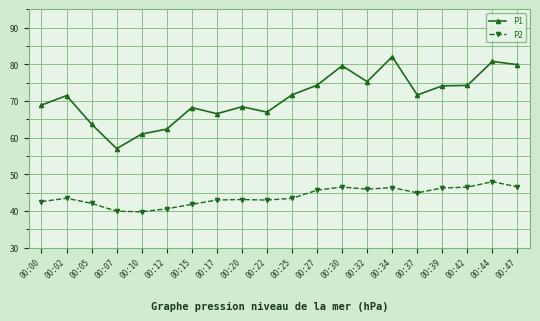

True or false: P1 and P2 cross at least once.

False